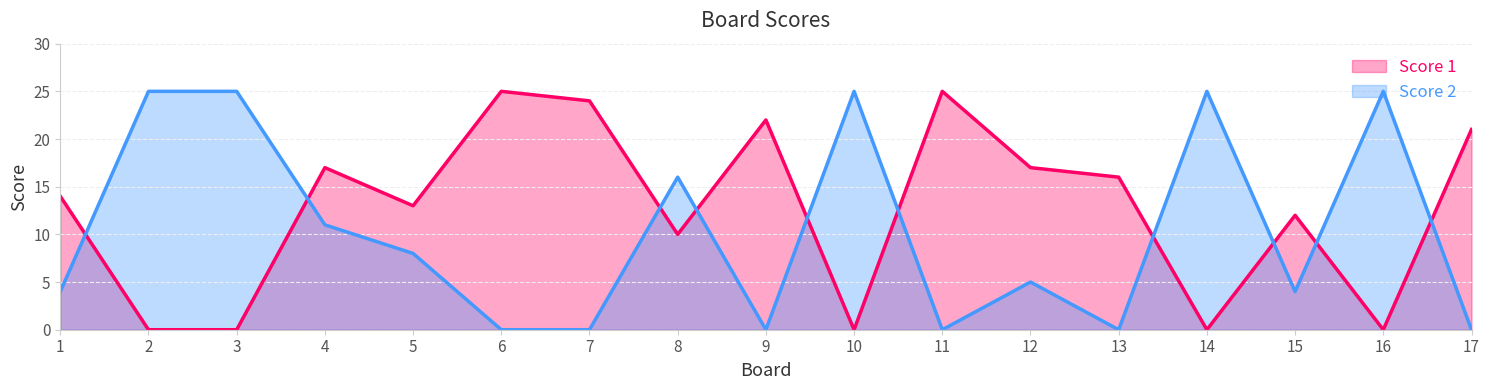

Where do Score 1 and Score 2 first cross each other?

1 and 2